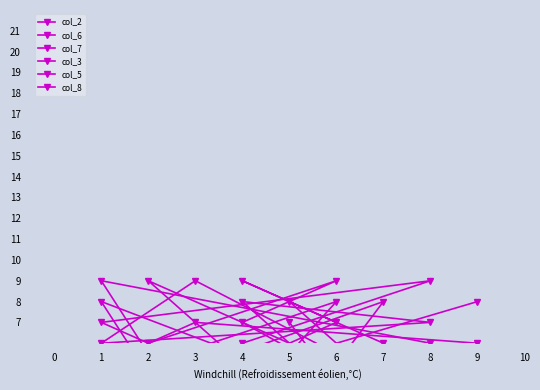

Which has a higher value, 8 or 6?

8